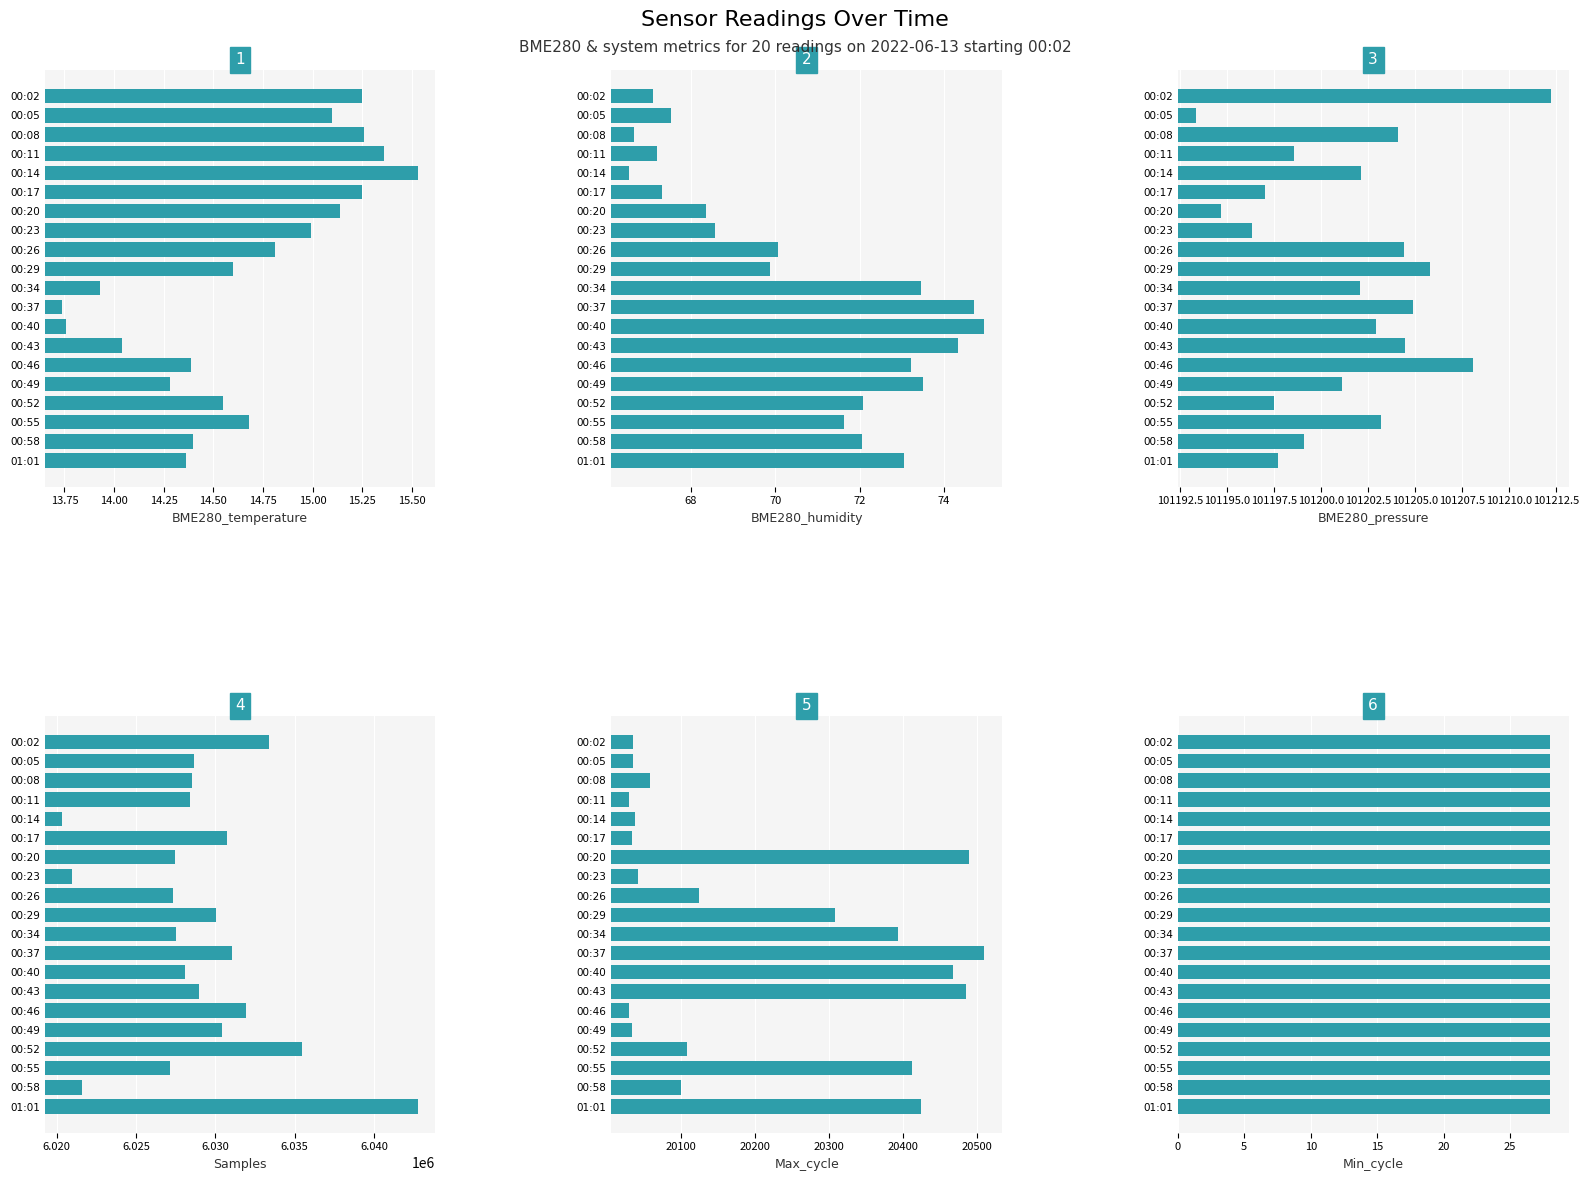

What is the sum of all BME280_temperature values?

293.4